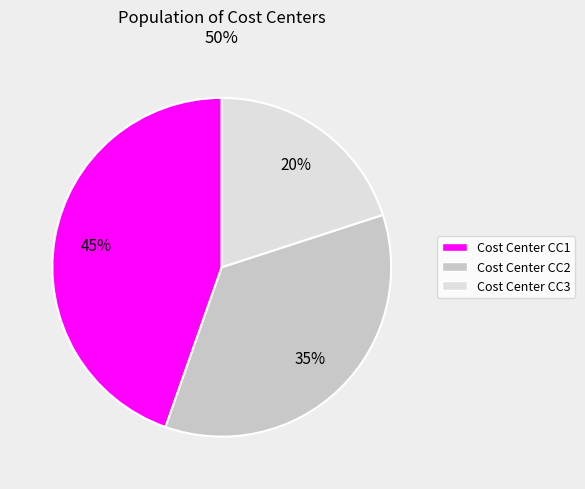

Approximately how many times larger is the value at Cost Center CC2 compared to Cost Center CC1?

0.8